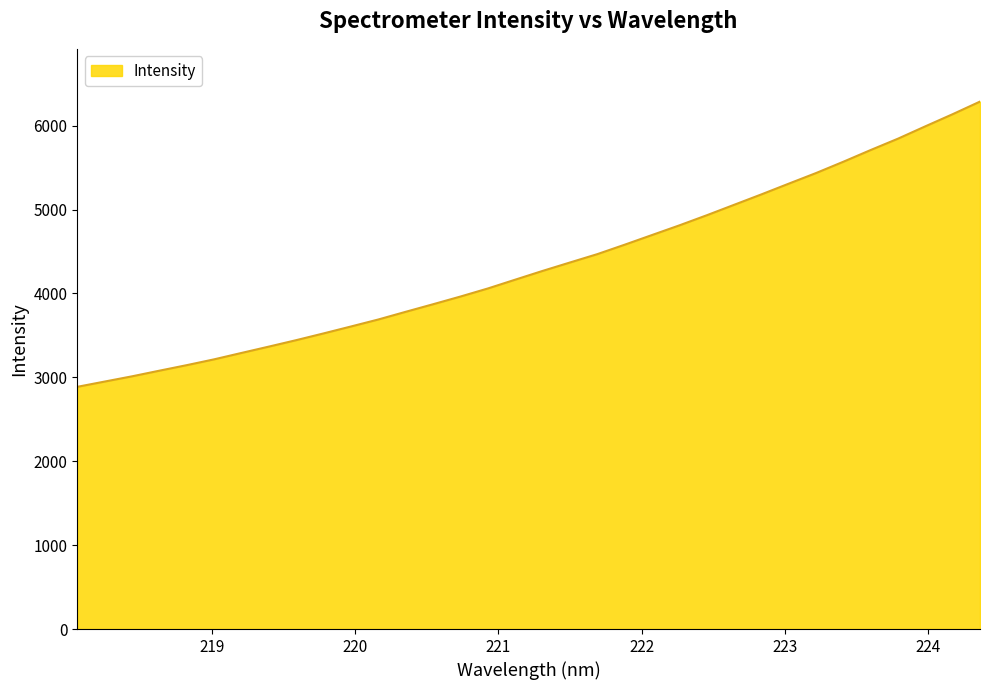

What is the minimum value shown in the chart?

2886.6